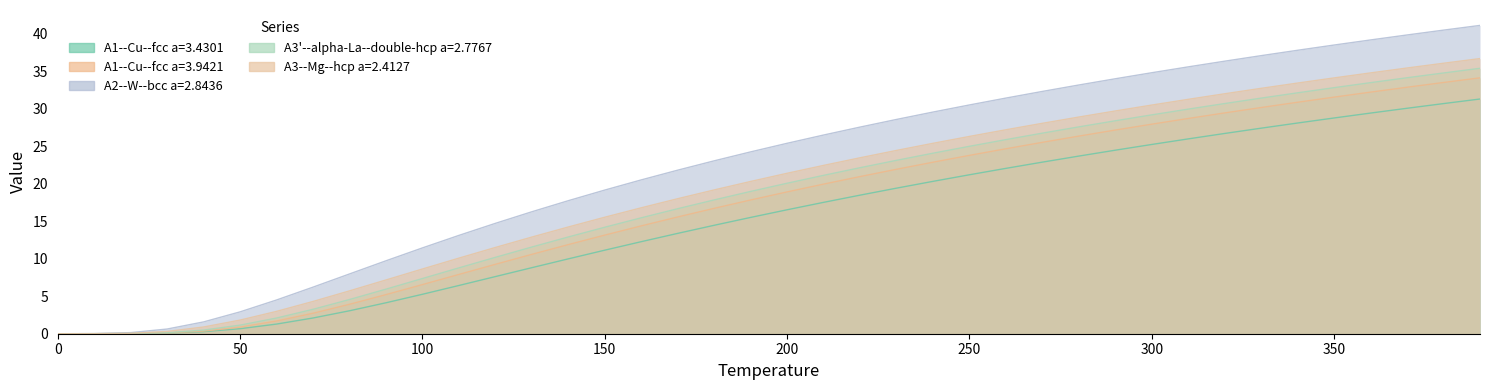

At which label does A2--W--bcc a=2.8436 reach its peak?

390